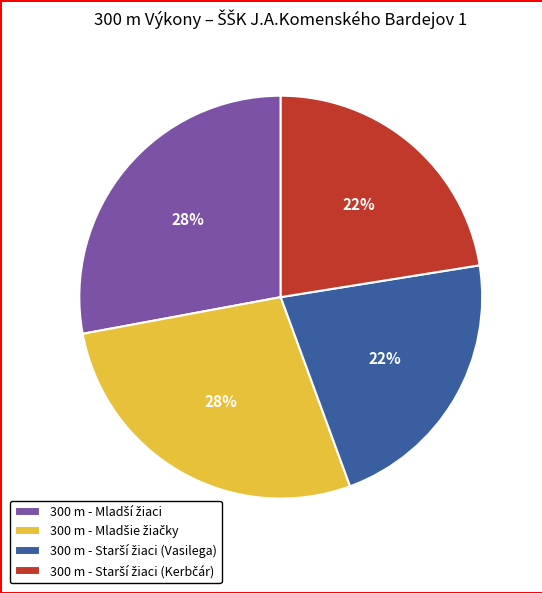

To the nearest percent, what is the average slice percentage?

25%